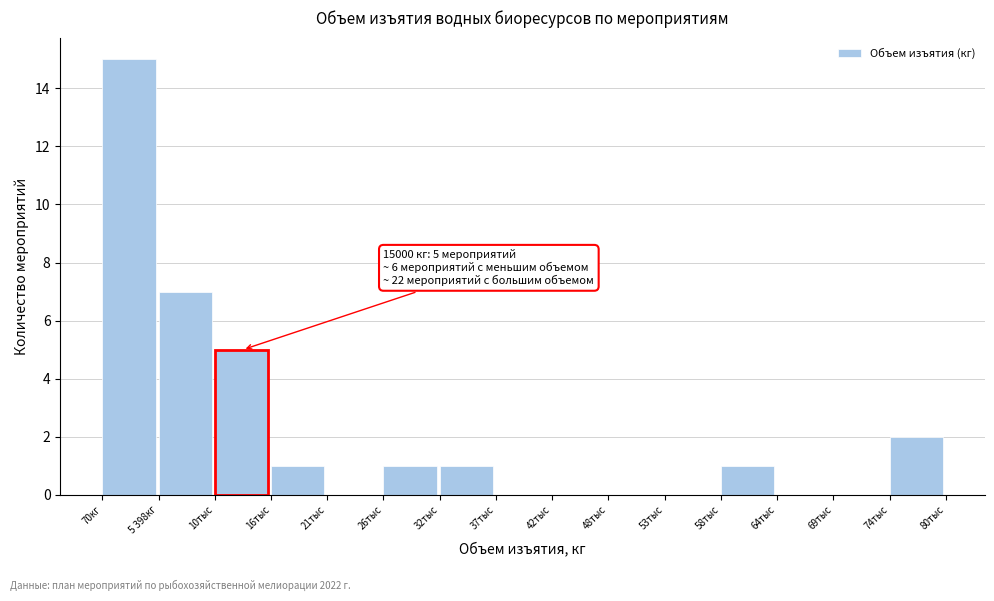

Reading left to right, list all the values displayed in this chart.

70кг=15	5 398кг=7	10тыс=5	16тыс=1	21тыс=0	26тыс=1	32тыс=1	37тыс=0	42тыс=0	48тыс=0	53тыс=0	58тыс=1	64тыс=0	69тыс=0	74тыс=2